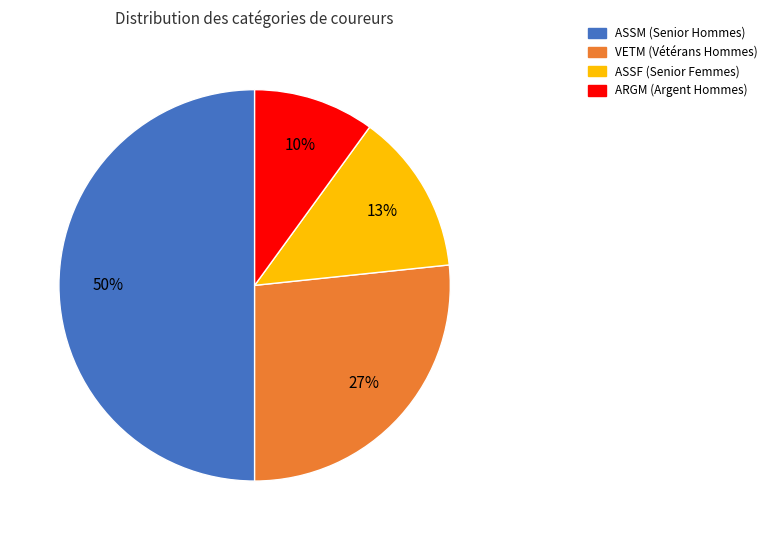

What is the largest slice in the pie chart?

ASSM